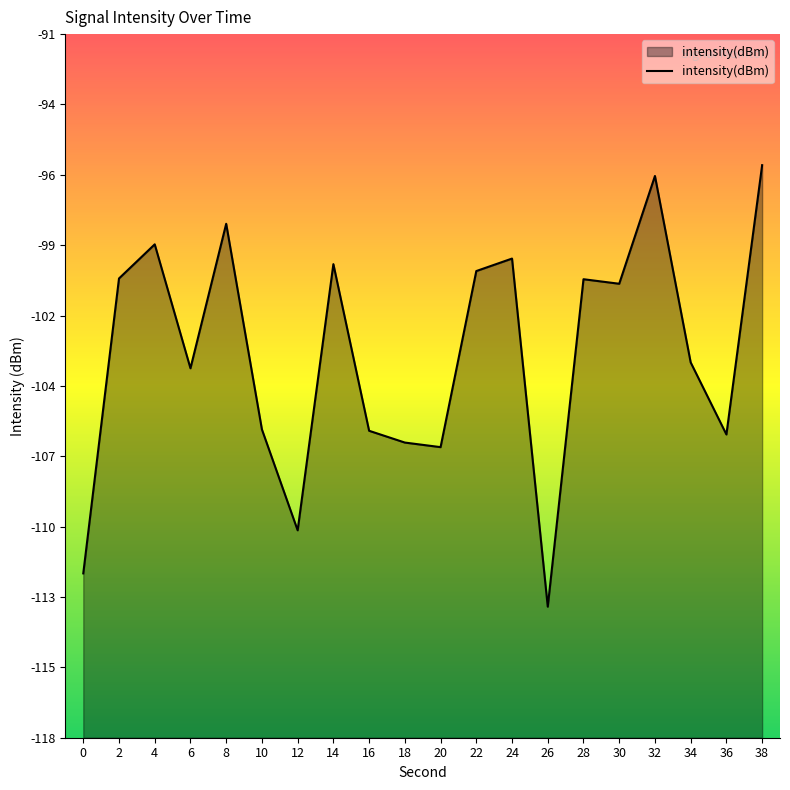

How many series are shown in this chart?

1